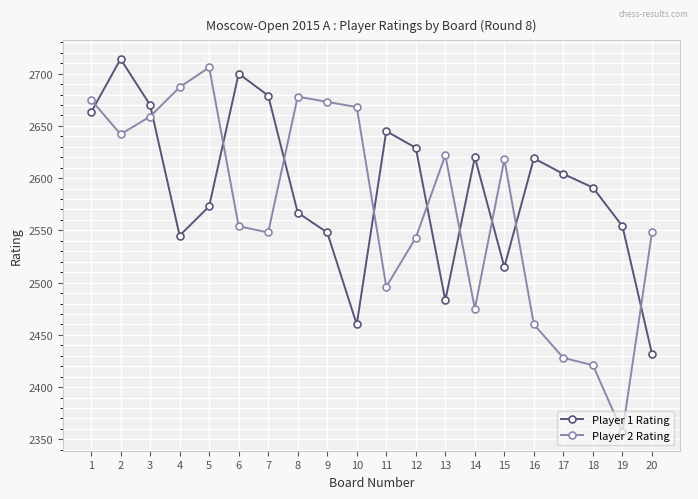

Which series has the largest total across all categories?

Player 1 Rating